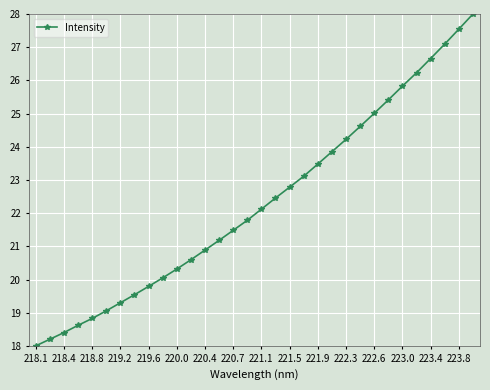

What is the greatest value displayed?

28.0